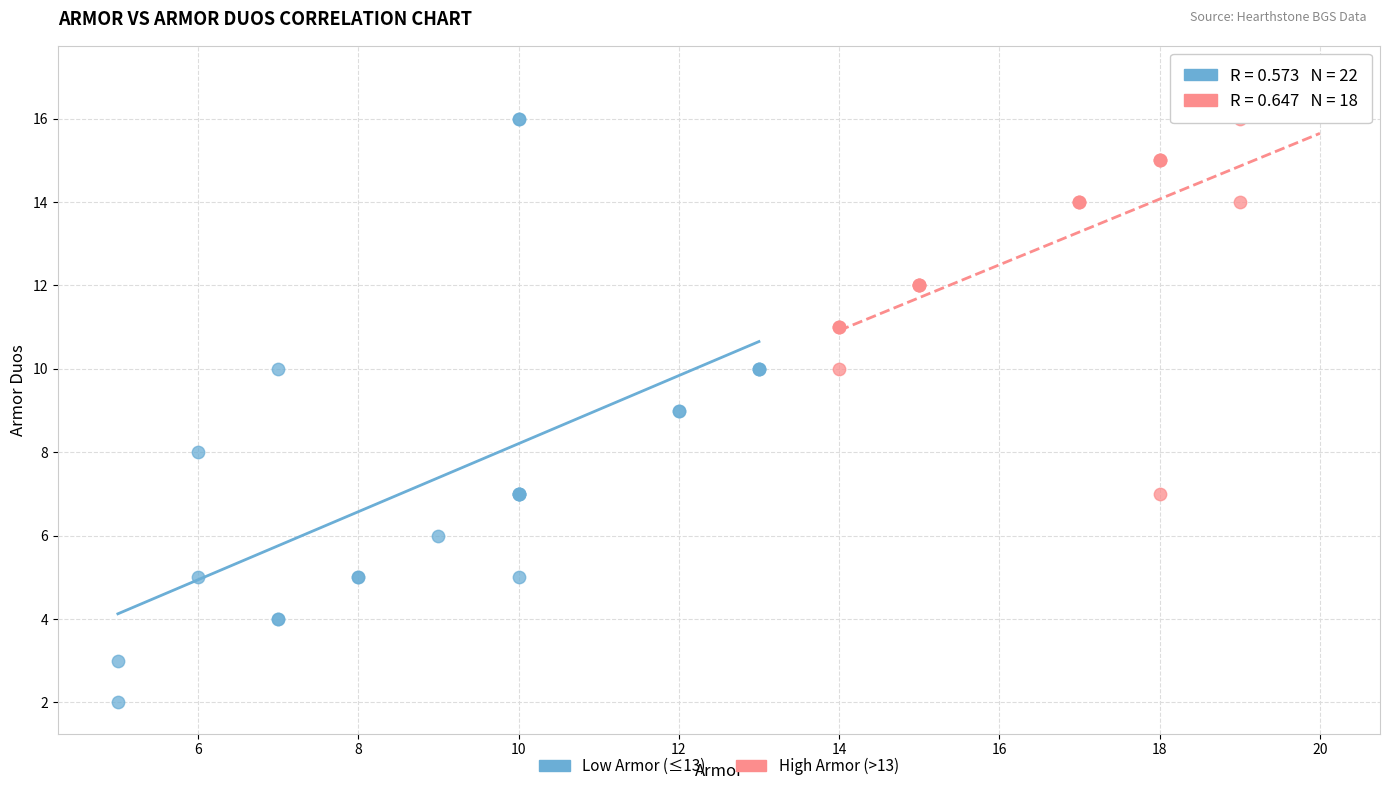

What are all the series names shown in the legend?

Low Armor (≤13), High Armor (>13)